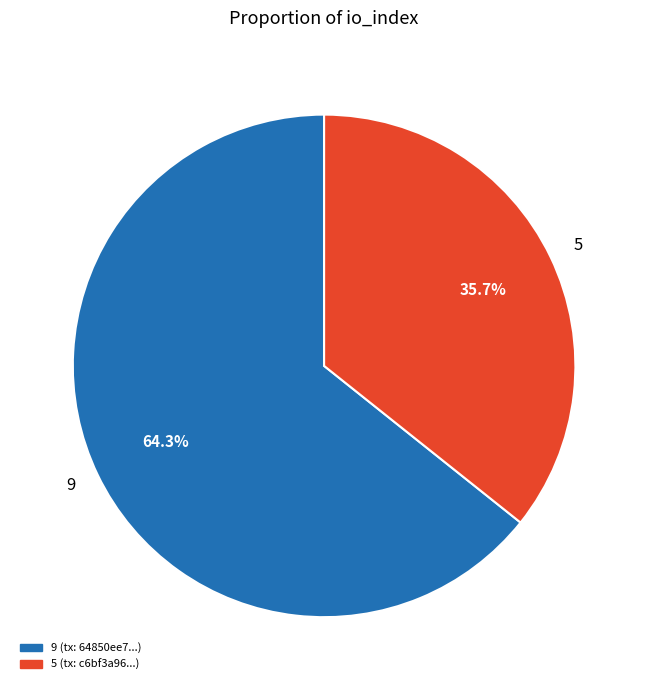

Combined, what portion of the pie is 5 and 9?

100.0%